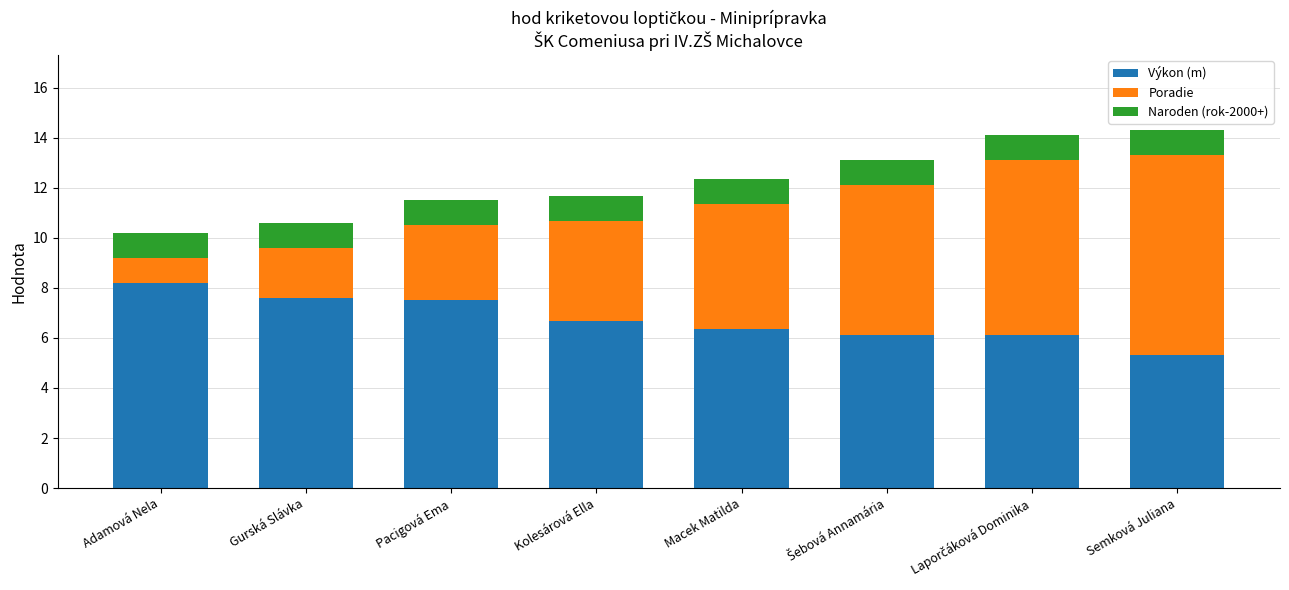

What value does the Výkon (m) series have at Adamová Nela?

8.2